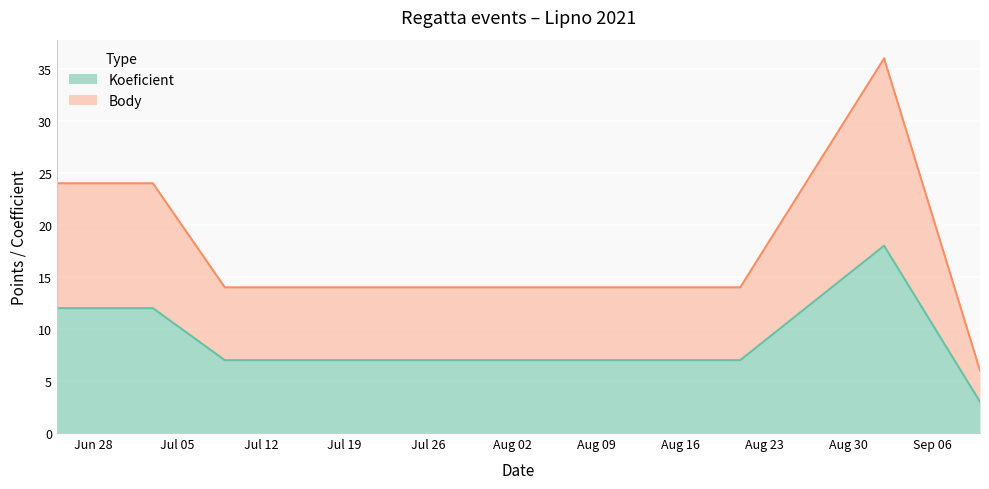

True or false: Koeficient and Body cross at least once.

False